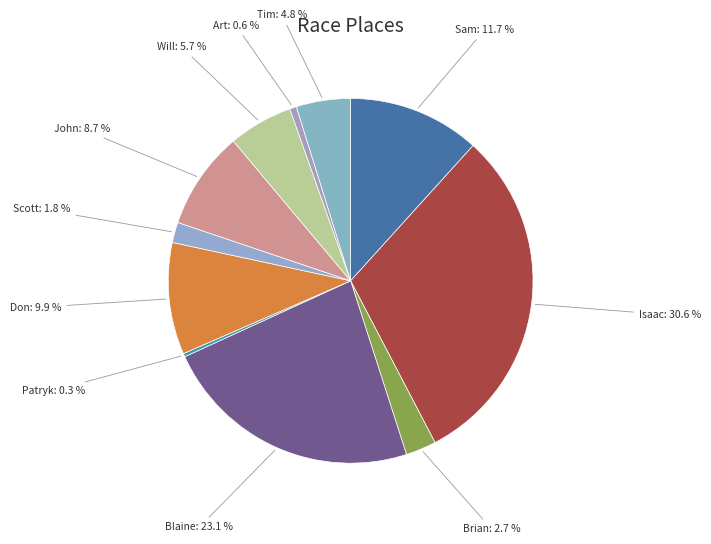

To the nearest percent, what percentage of the pie is John?

9%